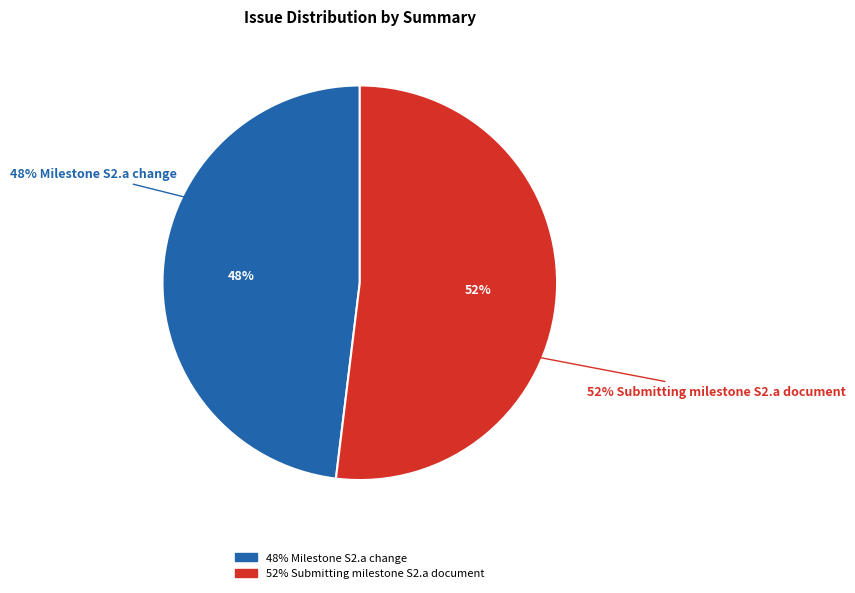

To the nearest percent, what is the average slice percentage?

50%